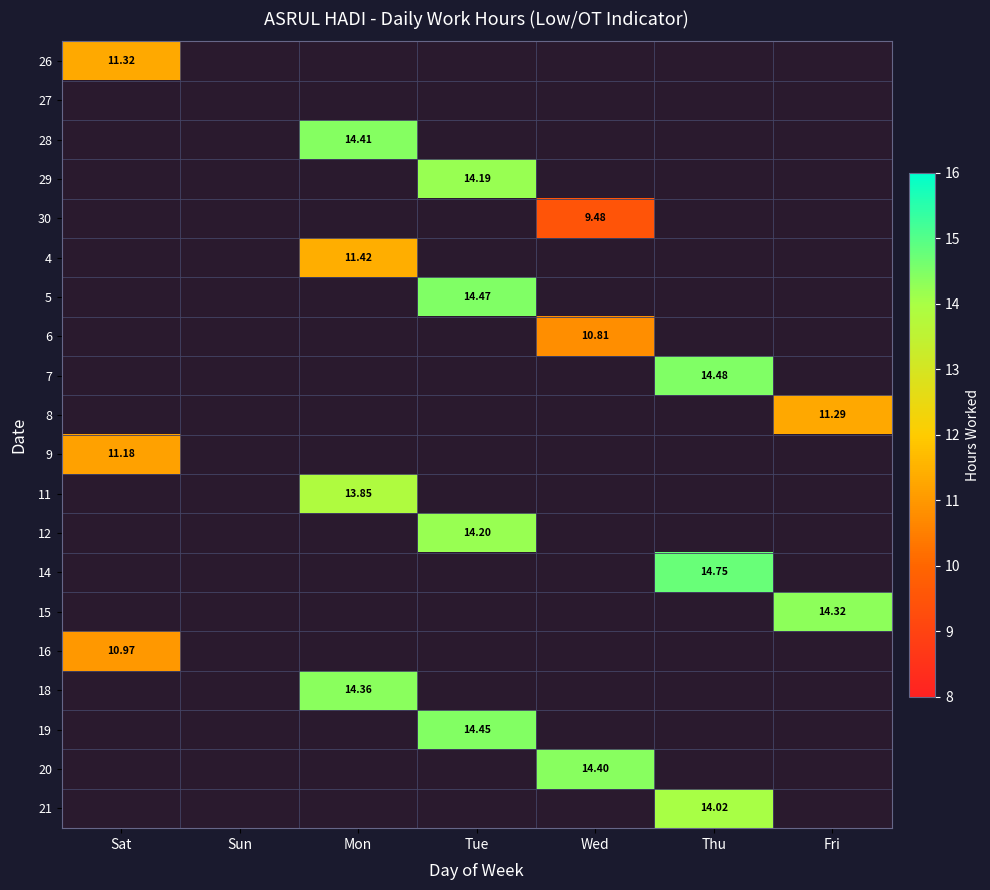

Is the value of 6 at Sat greater than the value of 14 at Mon?

No